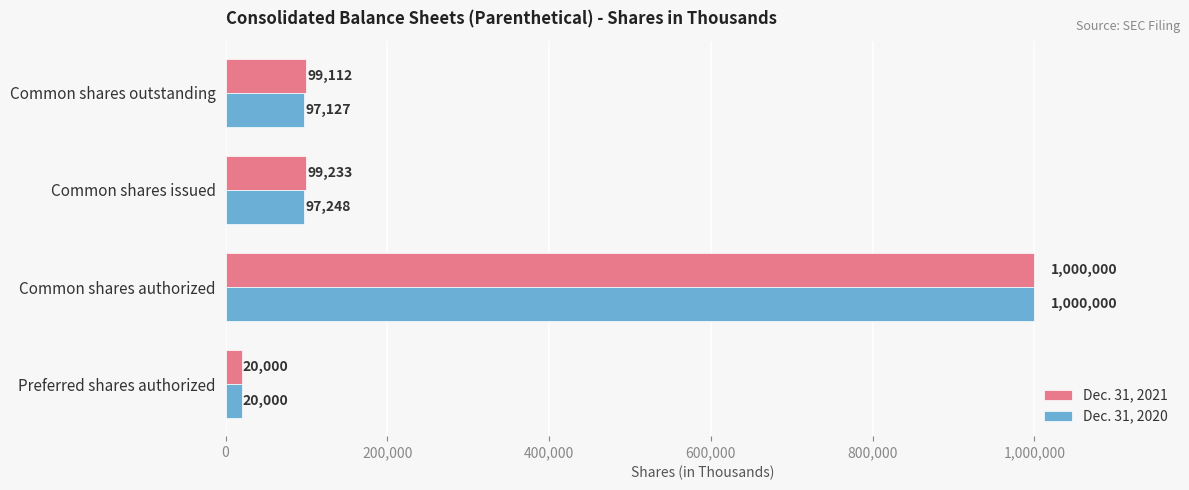

What is the spread (max minus min) of values at Common shares outstanding?

1985